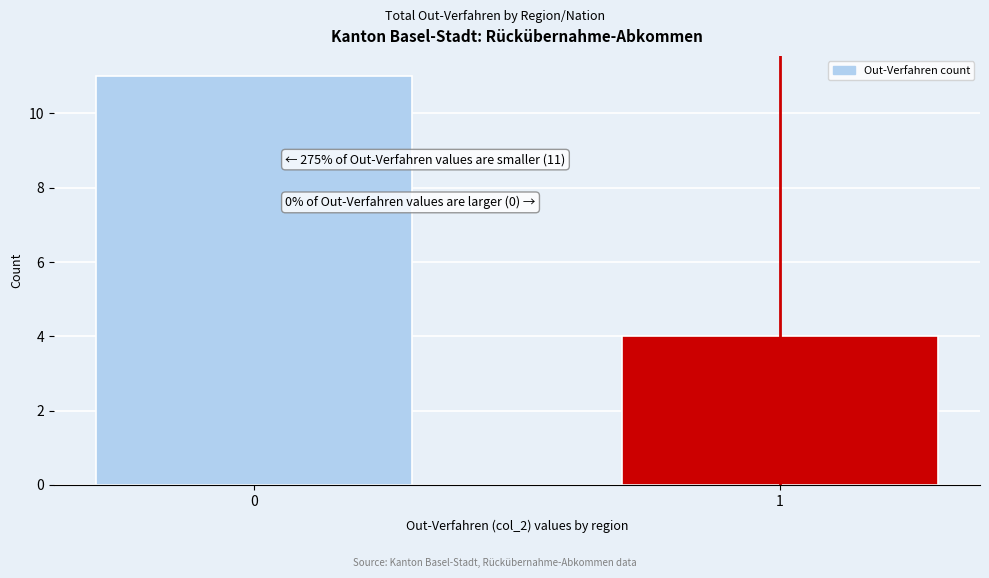

Reading left to right, list all the values displayed in this chart.

0=11	1=4